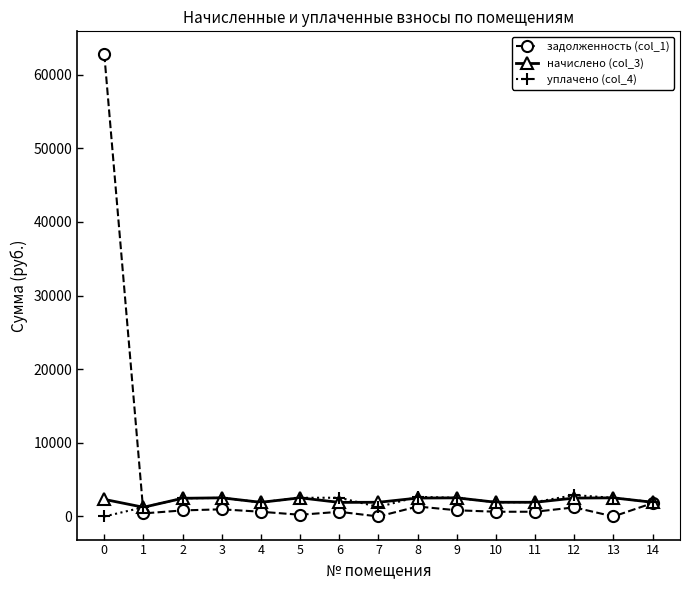

True or false: уплачено (col_4) has more than 2 points higher than both neighbors.

True